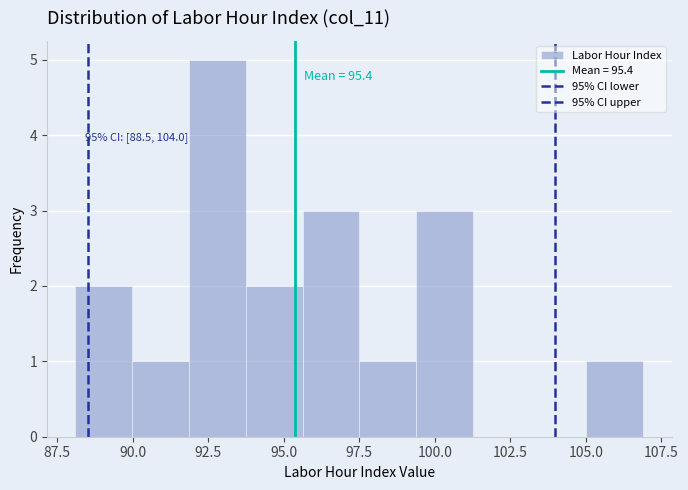

Read against the x-axis, roughly where is the centre of the tallest bar?

93.0